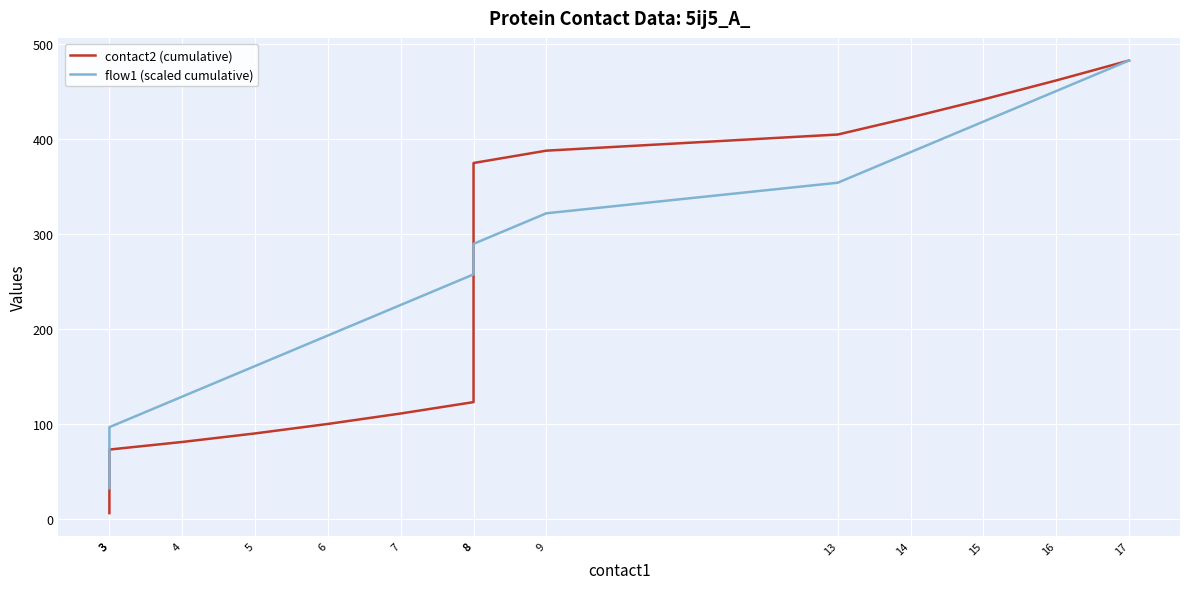

List the series in order of their peak value, lowest first.

contact2 (cumulative), flow1 (scaled cumulative)